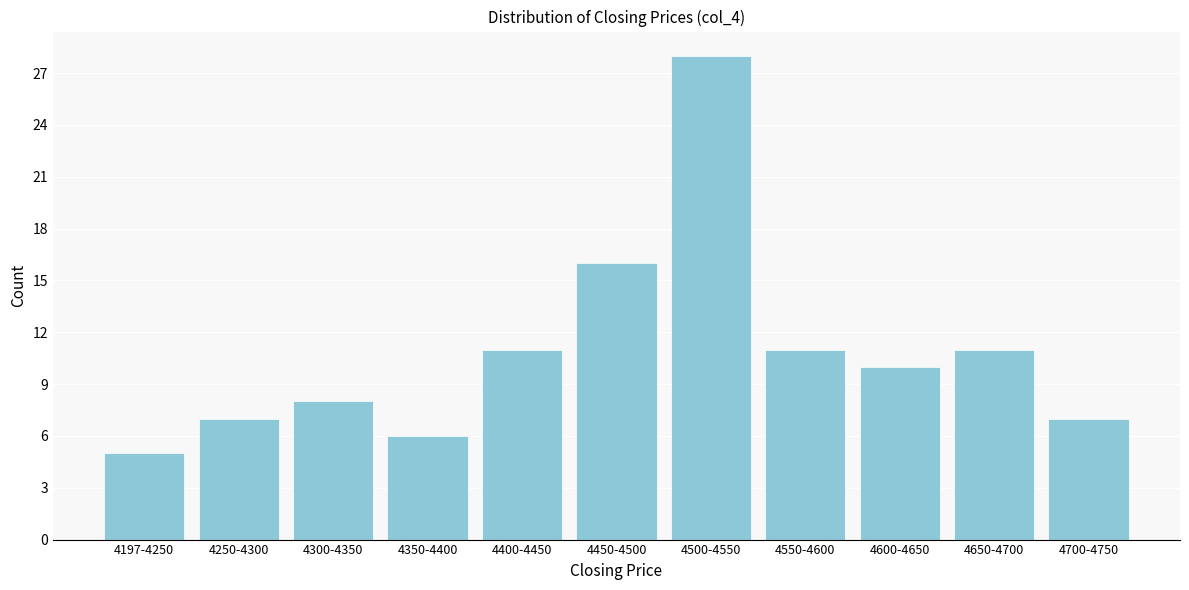

Reading left to right, transcribe all the data shown in this chart.

4197-4250=5	4250-4300=7	4300-4350=8	4350-4400=6	4400-4450=11	4450-4500=16	4500-4550=28	4550-4600=11	4600-4650=10	4650-4700=11	4700-4750=7